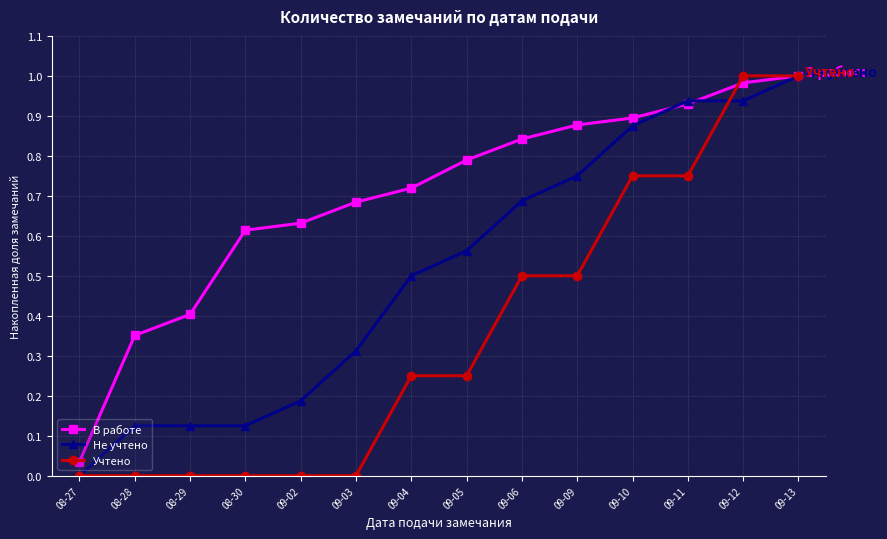

List the labels in order of В работе value, smallest first.

08-27, 08-28, 08-29, 08-30, 09-02, 09-03, 09-04, 09-05, 09-06, 09-09, 09-10, 09-11, 09-12, 09-13